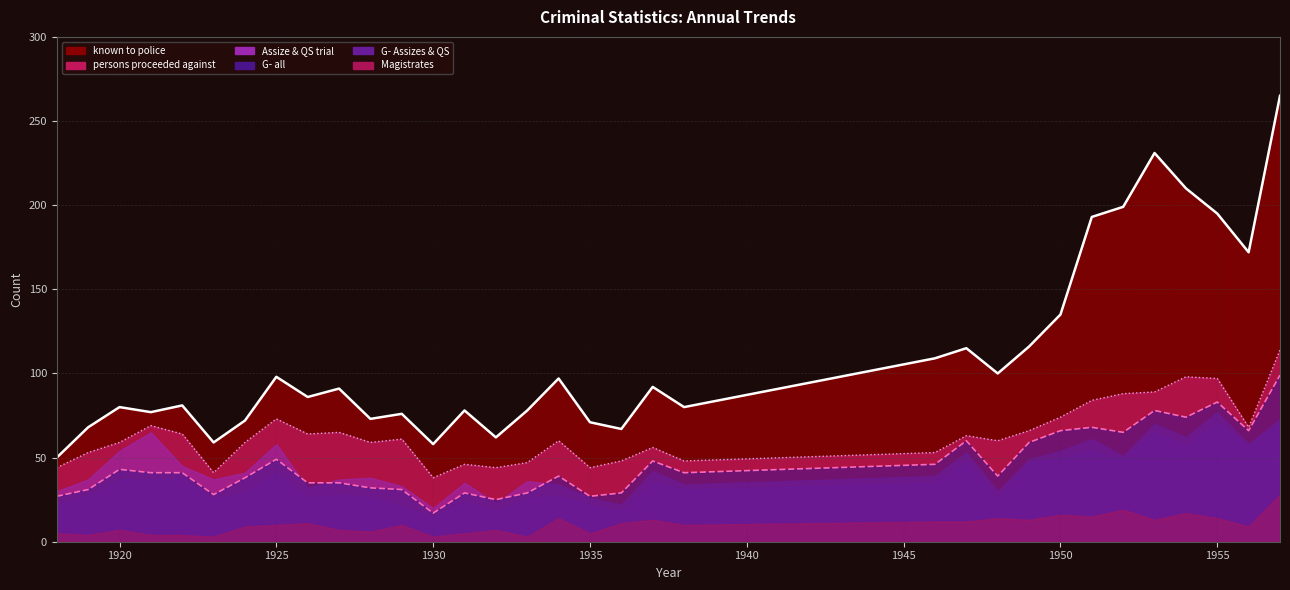

Where is the first local minimum for known to police?

1921